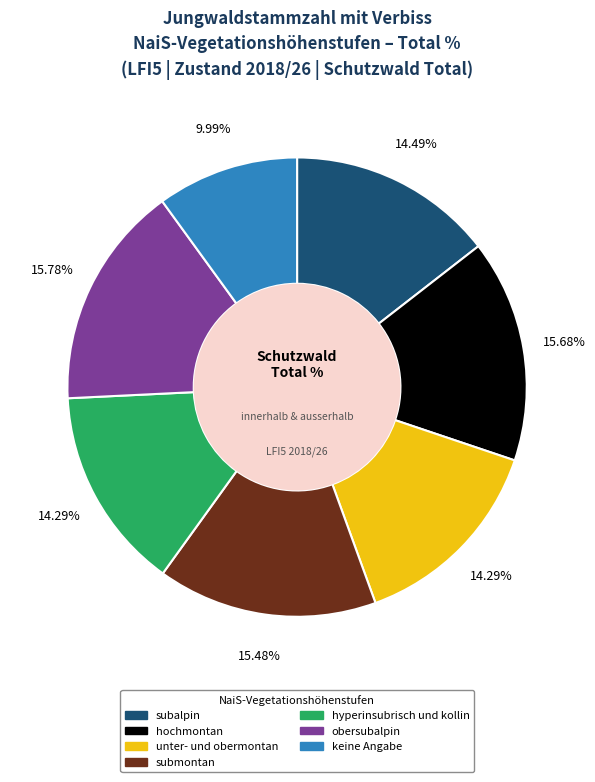

What is the ratio of the value at unter- und obermontan to the value at subalpin?

1.0